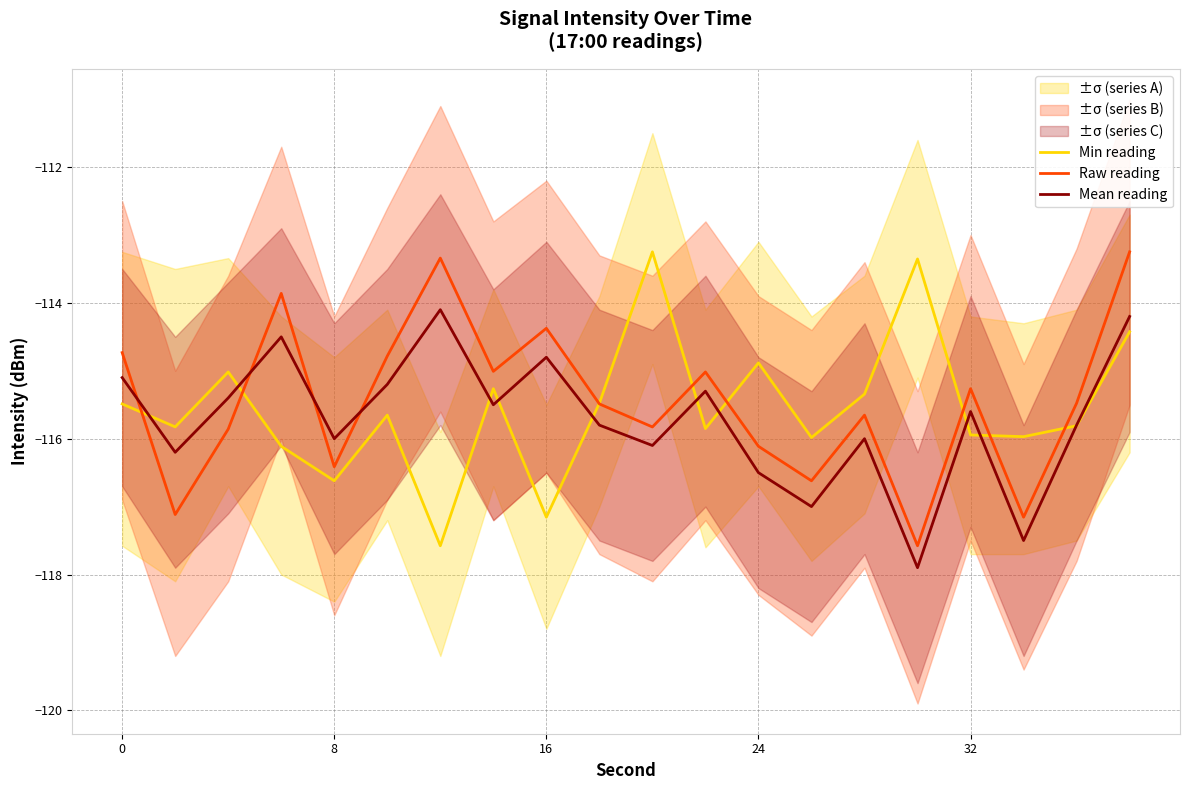

Reading left to right, what are all the values shown in this chart?

Min reading: -115.5	-115.8	-115.0	-116.1	-116.6	-115.7	-117.6	-115.3	-117.2	-115.5	-113.2	-115.9	-114.9	-116.0	-115.3	-113.4	-115.9	-116.0	-115.8	-114.4
Raw reading: -114.7	-117.1	-115.9	-113.9	-116.4	-114.8	-113.3	-115.0	-114.4	-115.5	-115.8	-115.0	-116.1	-116.6	-115.7	-117.6	-115.3	-117.2	-115.5	-113.2
Mean reading: -115.1	-116.2	-115.4	-114.5	-116.0	-115.2	-114.1	-115.5	-114.8	-115.8	-116.1	-115.3	-116.5	-117.0	-116.0	-117.9	-115.6	-117.5	-115.8	-114.2